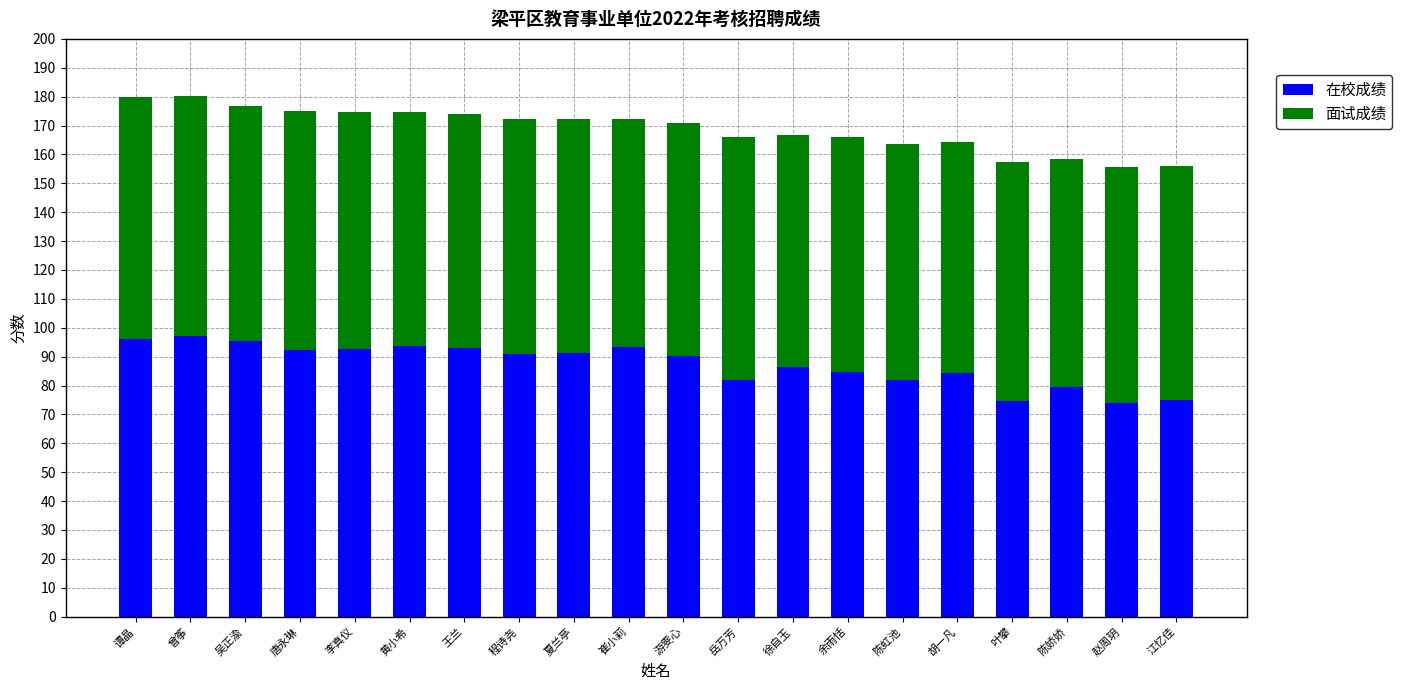

True or false: 在校成绩 has a value of 33.8 at 曾筝.

False